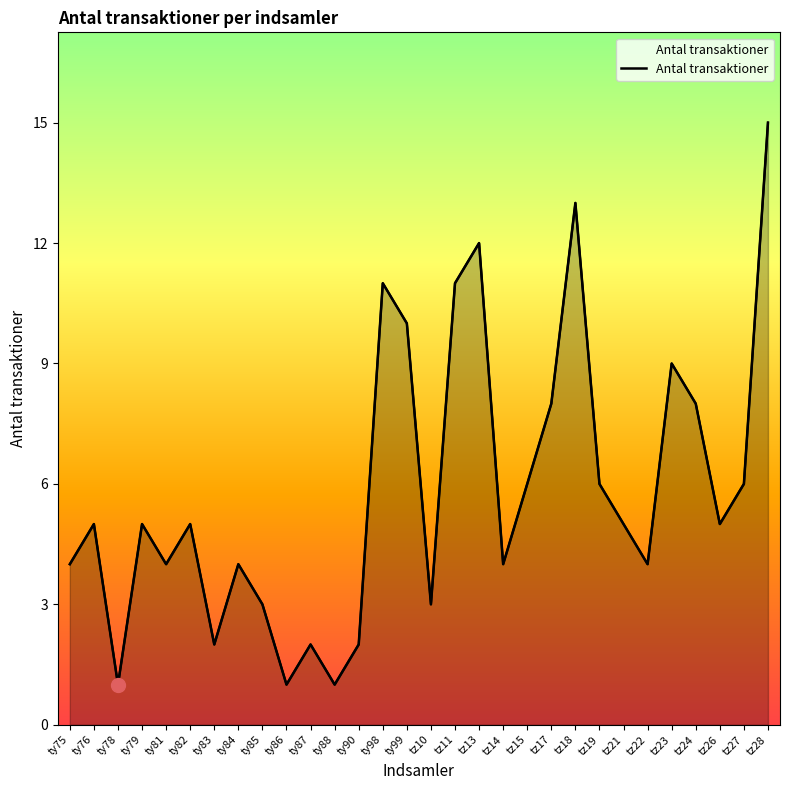

What is the average value?

6